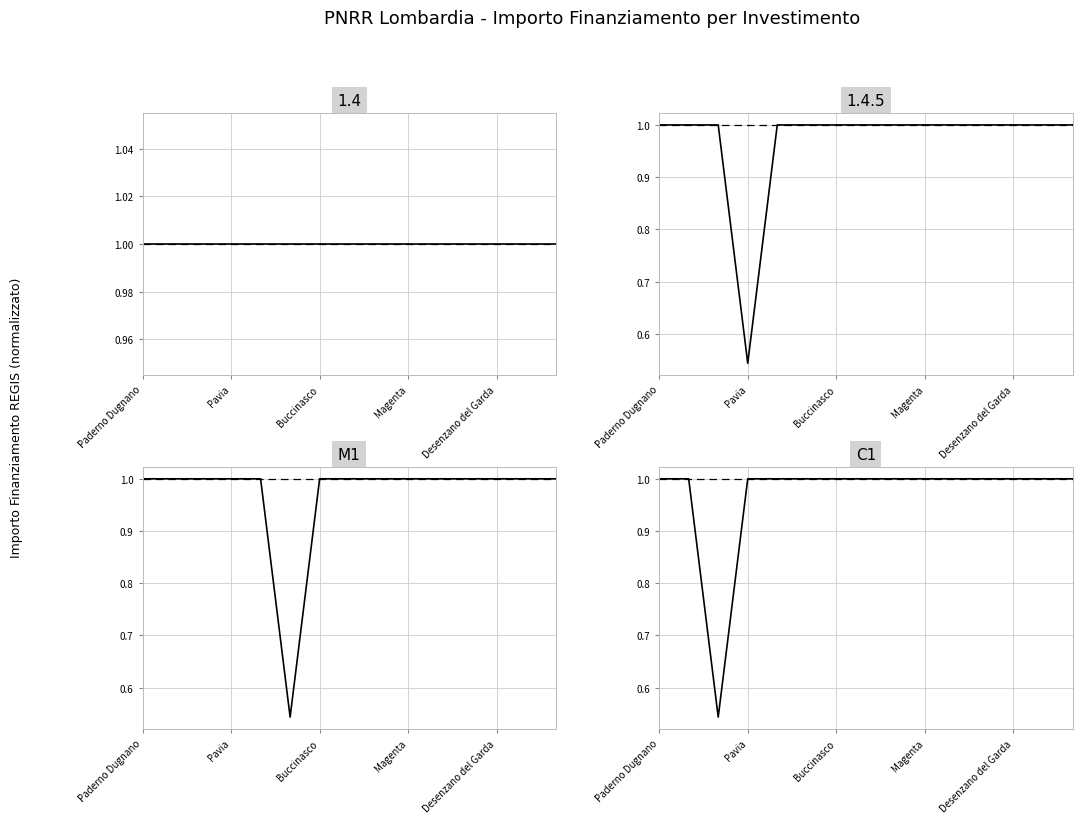

Is it true that C1 equals 0.7 at 5?

False